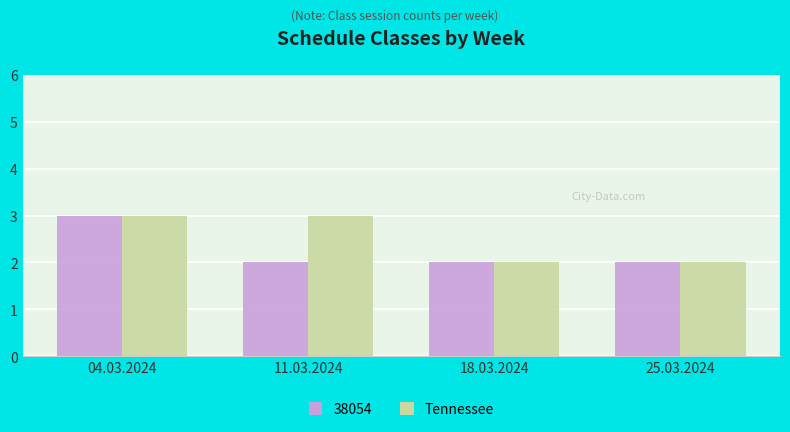

Between 11.03.2024 and 25.03.2024, which series saw the biggest shift?

Tennessee